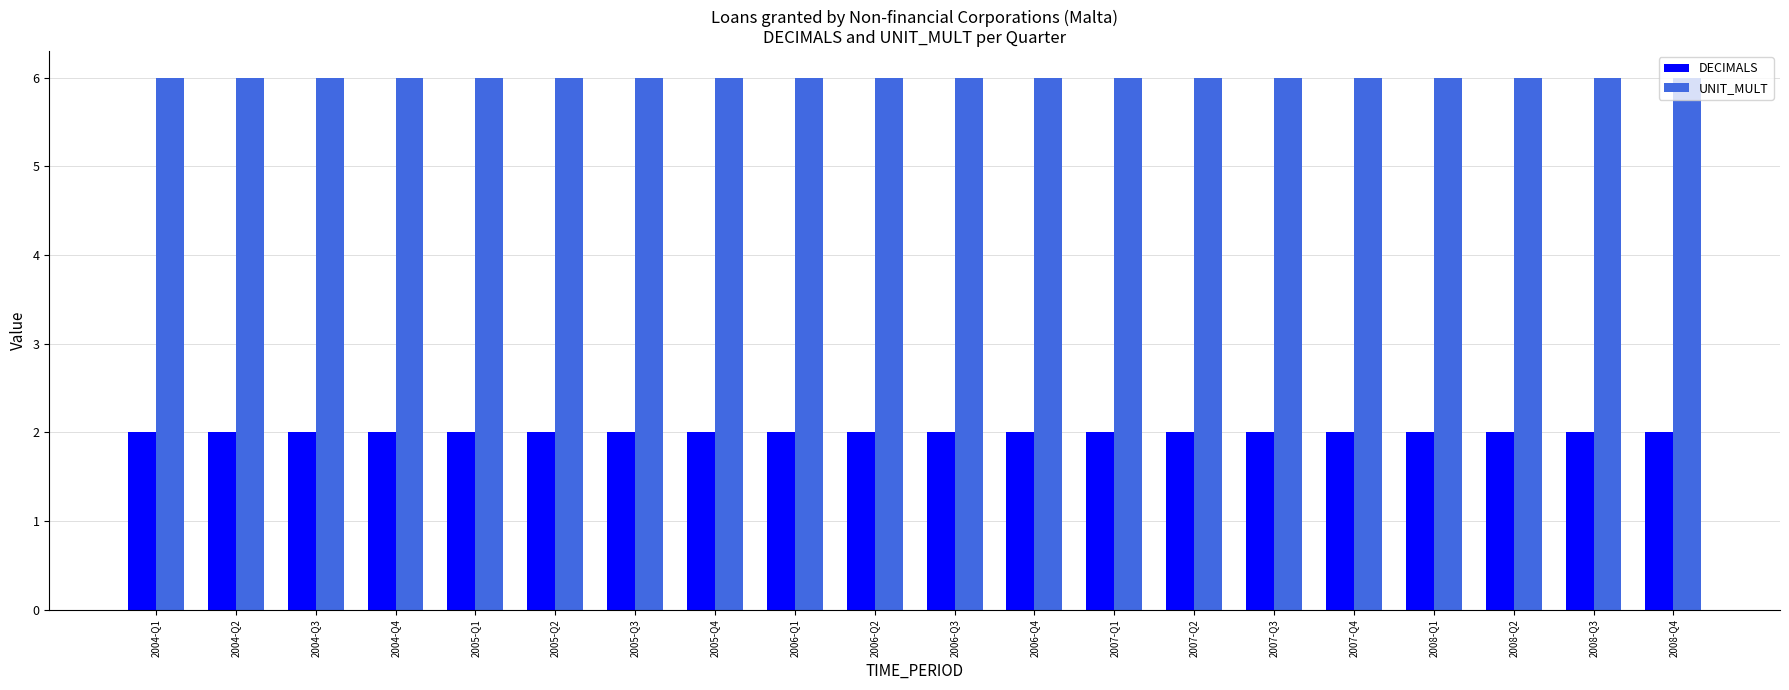

What position from the left is 2006-Q2?

10